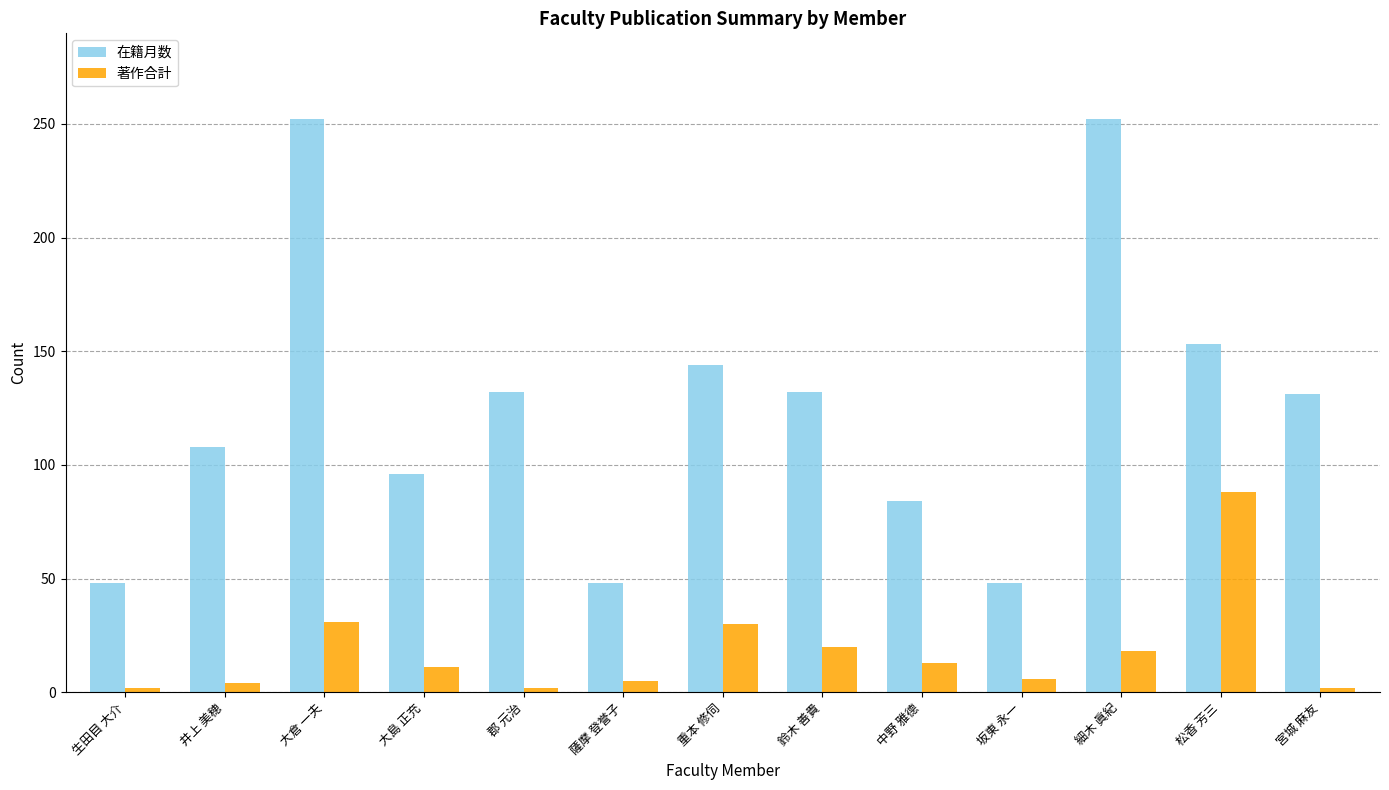

What is the average value of the 在籍月数 series?

125